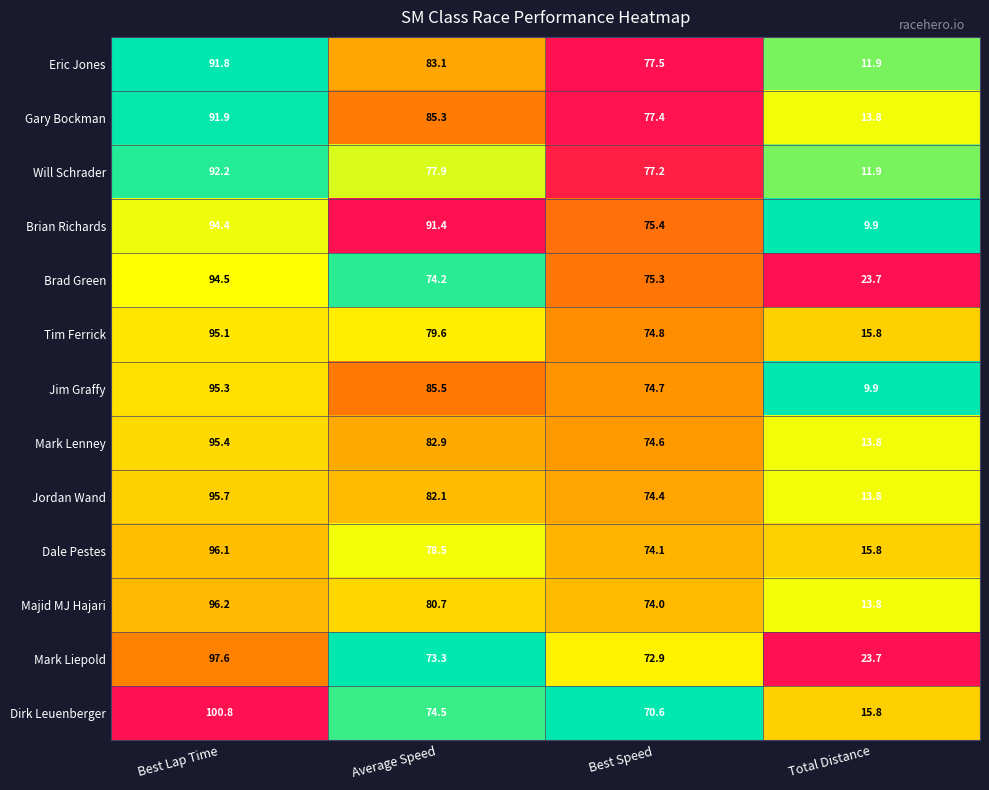

Count the number of data series in this chart.

13